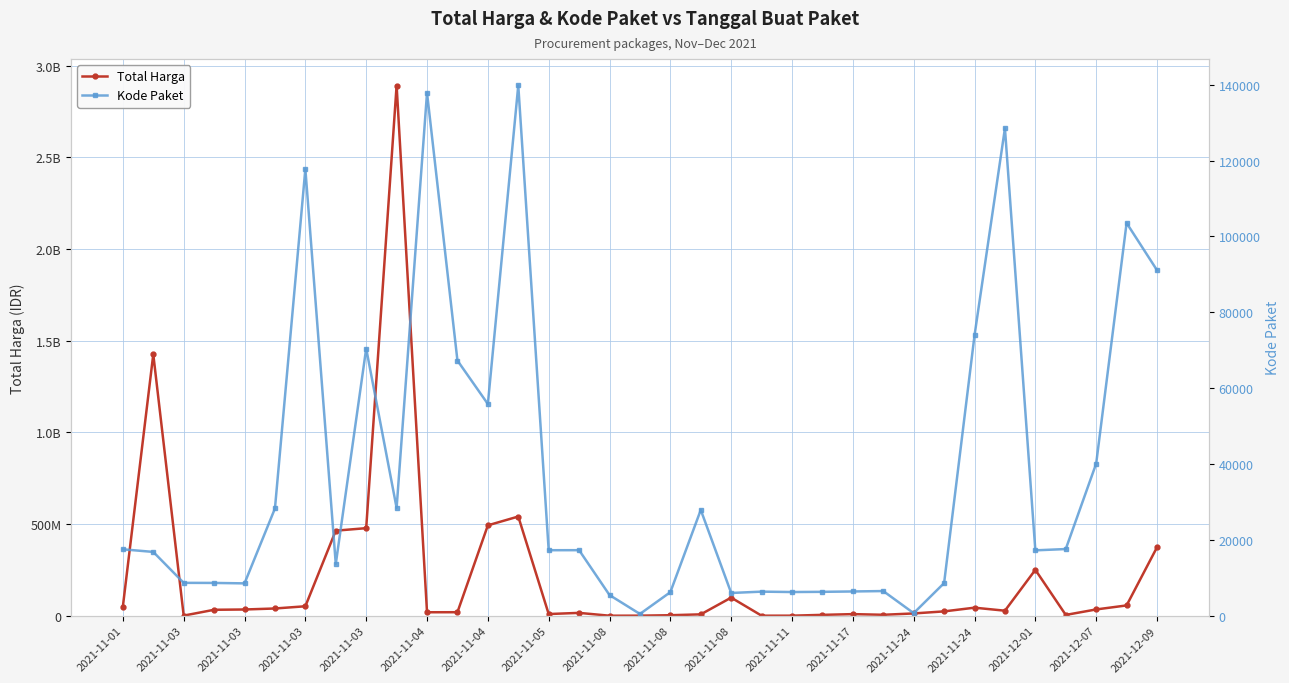

True or false: Kode Paket and Total Harga intersect in this chart.

False